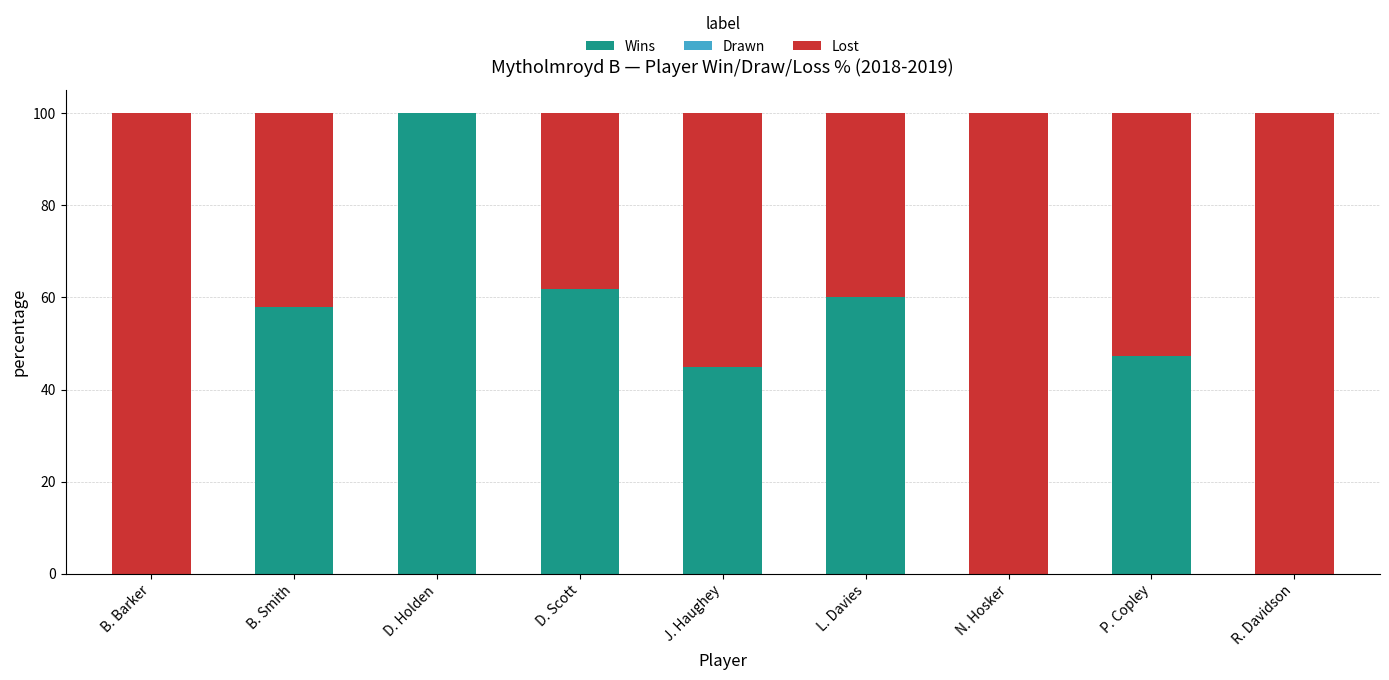

Read the Wins value at L. Davies.

60.0